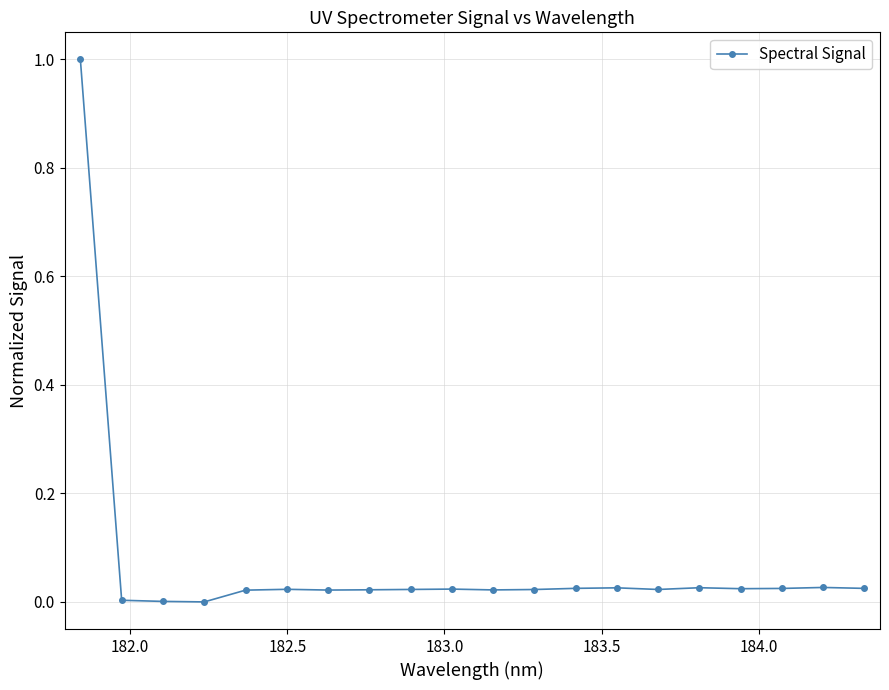

What is the greatest value displayed?

1.0